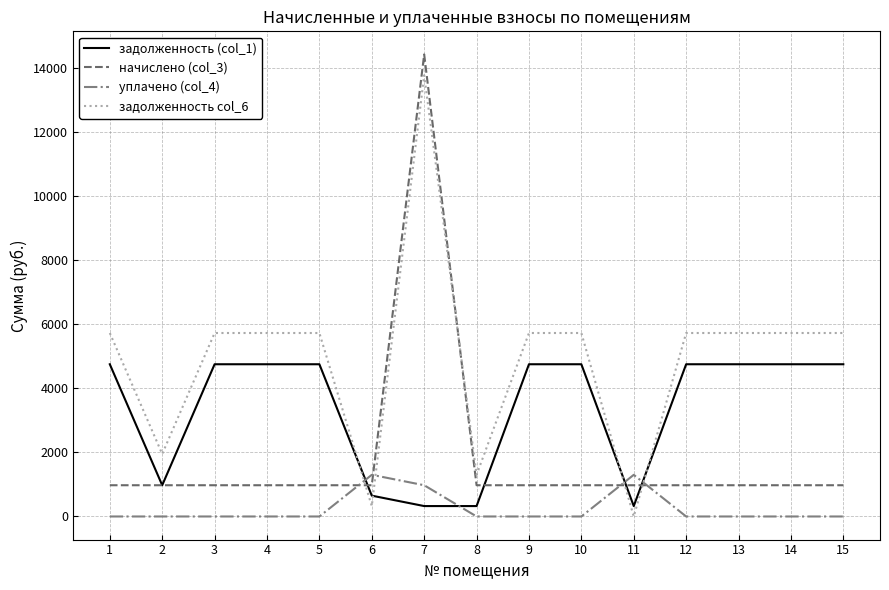

Rank the series at 13 from highest to lowest value.

задолженность col_6, задолженность (col_1), начислено (col_3), уплачено (col_4)